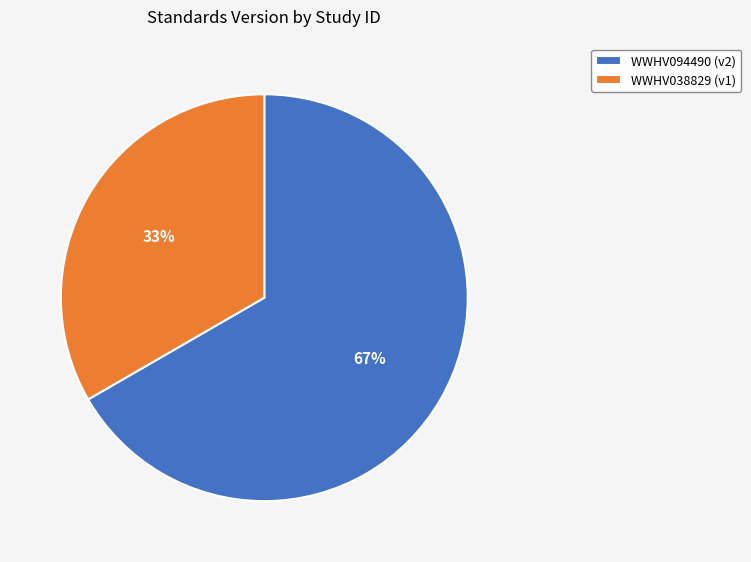

How many segments does this pie chart have?

2